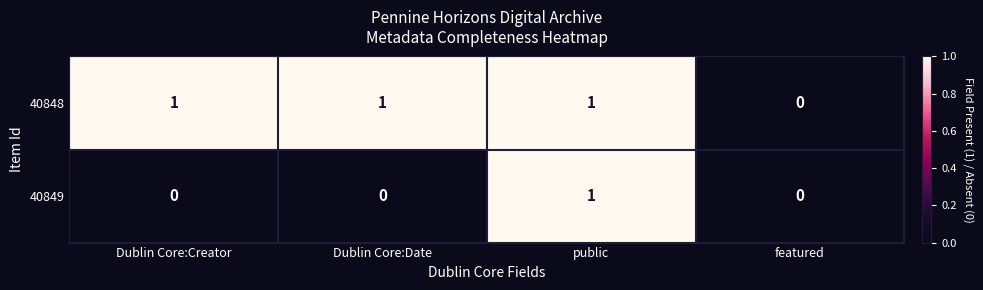

Between Dublin Core:Date and featured, which series saw the biggest shift?

40848